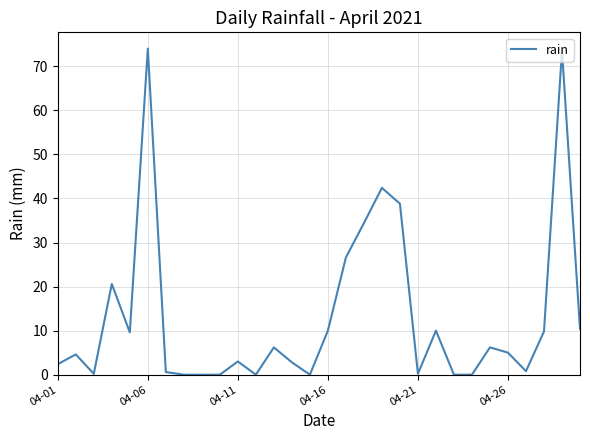

How many series are shown in this chart?

1